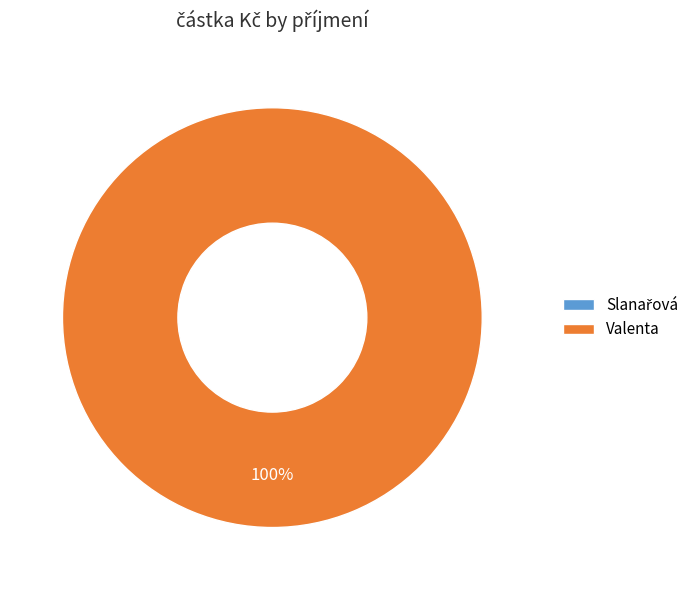

Which category has the smallest portion of the pie?

Slanařová